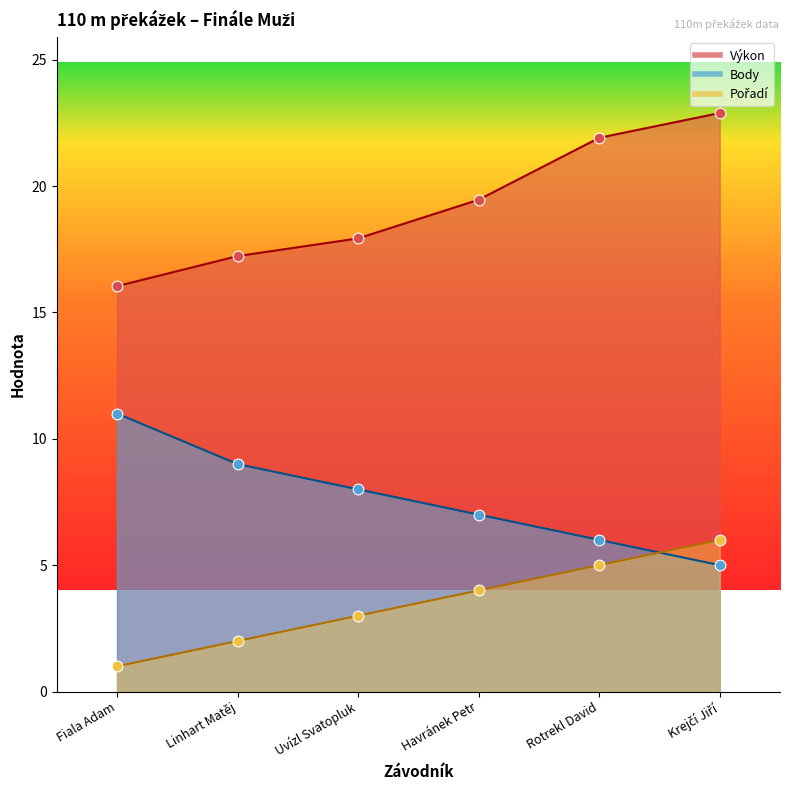

At which category is the sum across all series the highest?

Krejčí Jiří